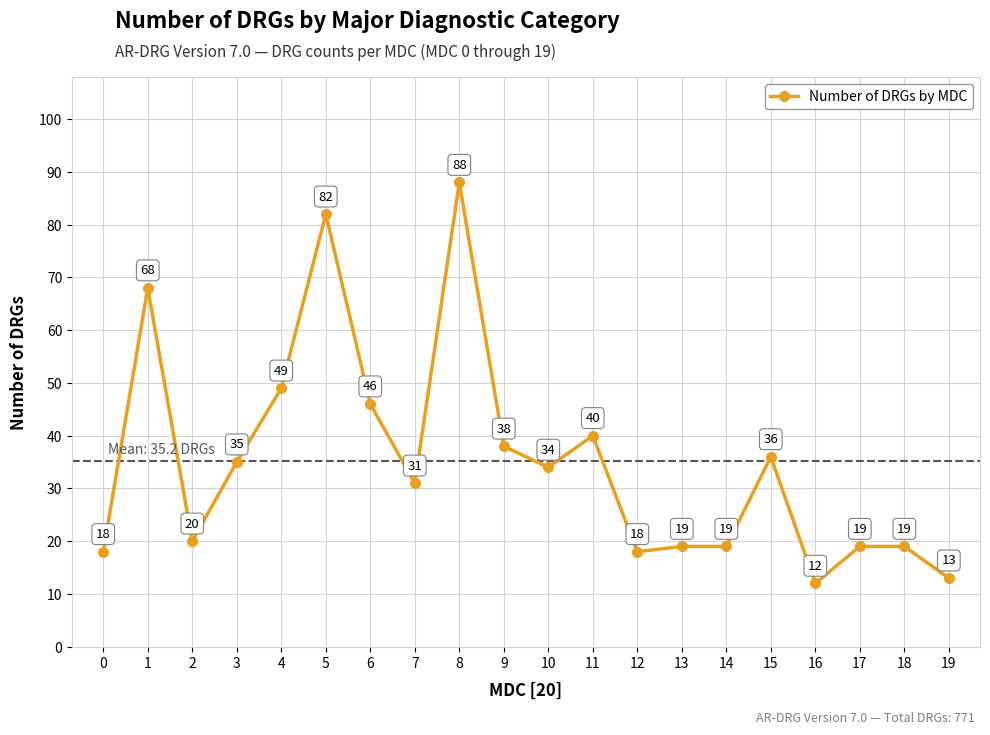

The chart shows a value of 12 at 18. True or false?

False